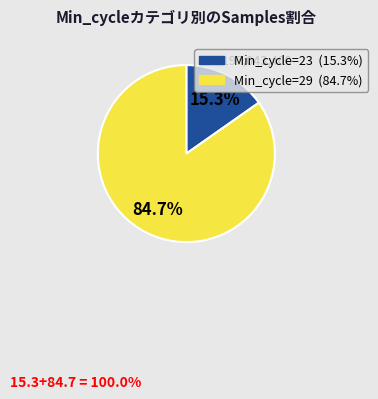

Is there a majority slice in this chart?

Yes